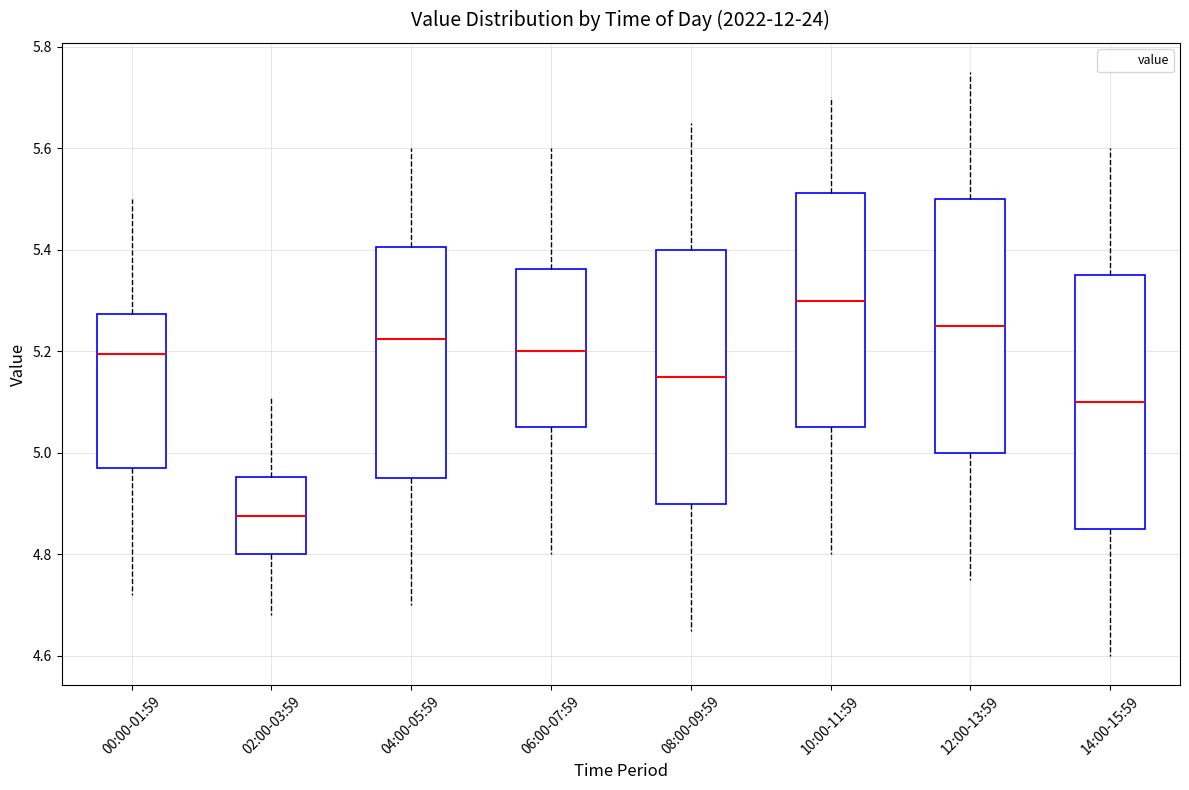

Where is the upper edge of the box for 14:00-15:59 on the y-axis? The values are not printed on the chart, so give them approximately, as read against the axis.

5.36